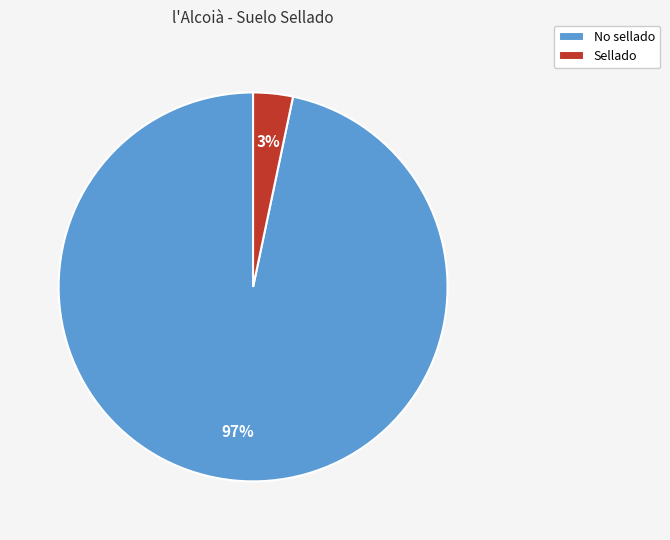

Which has a higher value, No sellado or Sellado?

No sellado